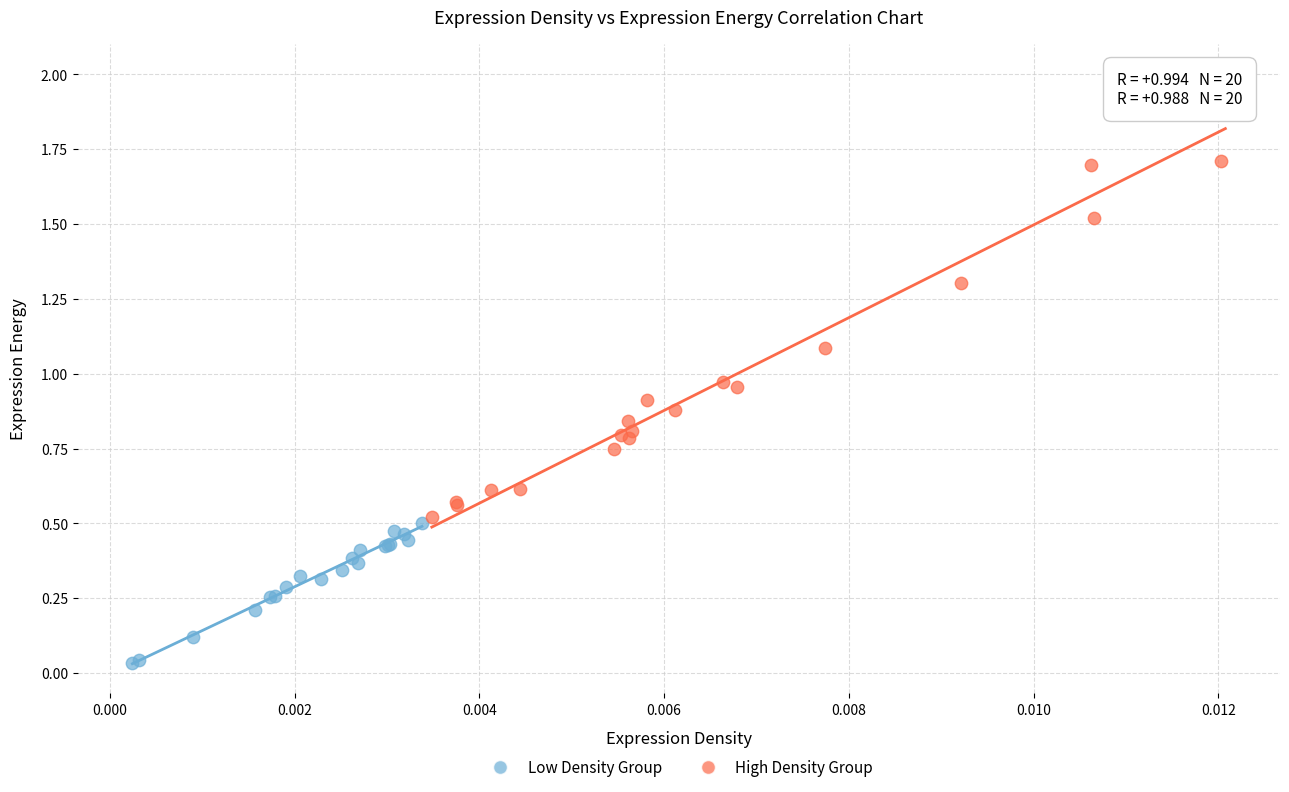

What are all the series names shown in the legend?

Low Density Group, High Density Group